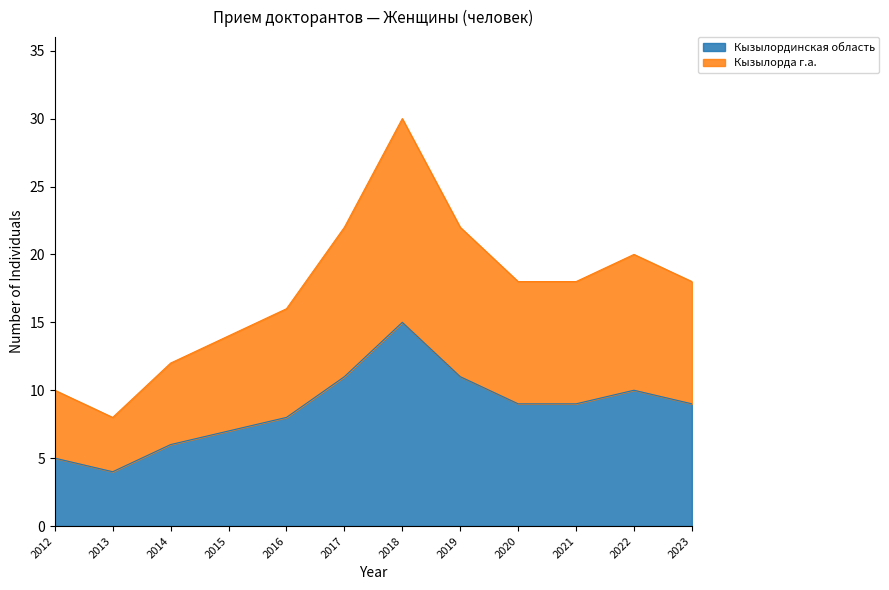

Which category has the highest value in the Кызылординская область series?

2018